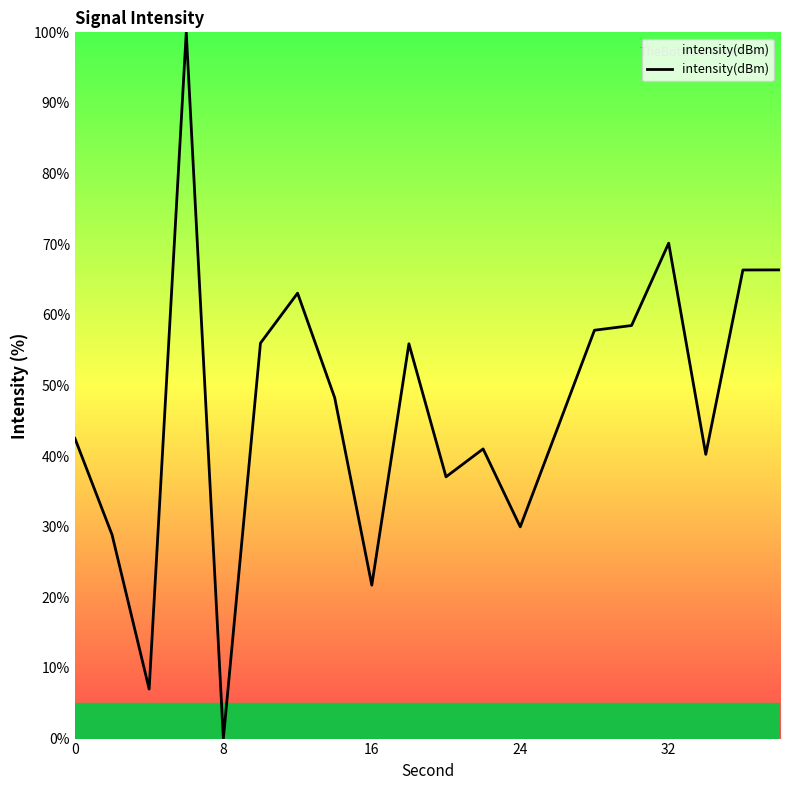

What is the greatest value displayed?

100.0